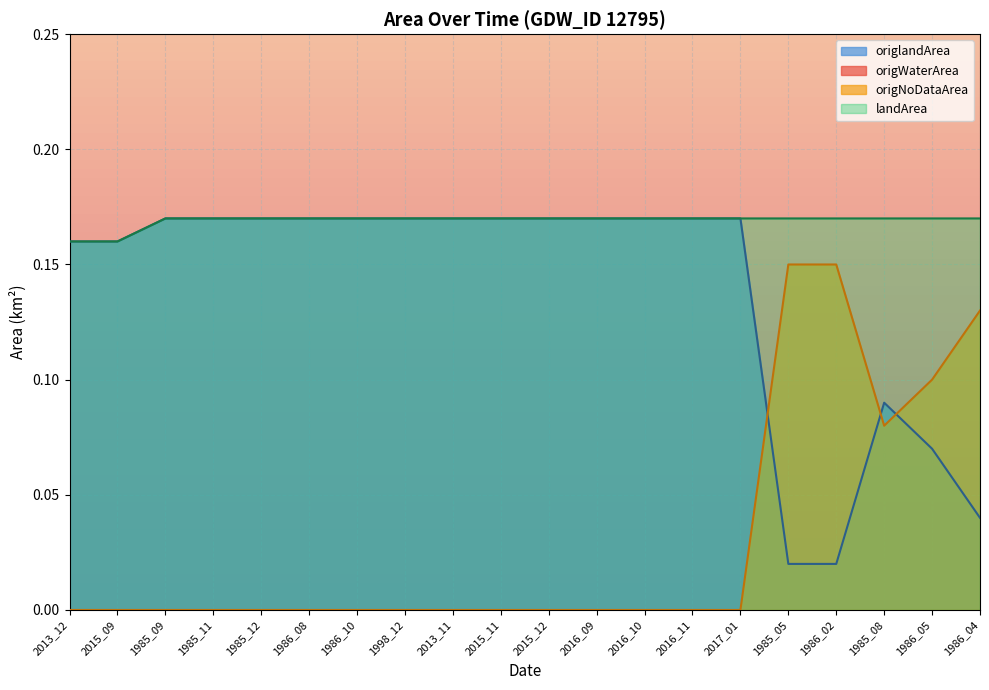

Which category has the lowest value across all series?

2013_12